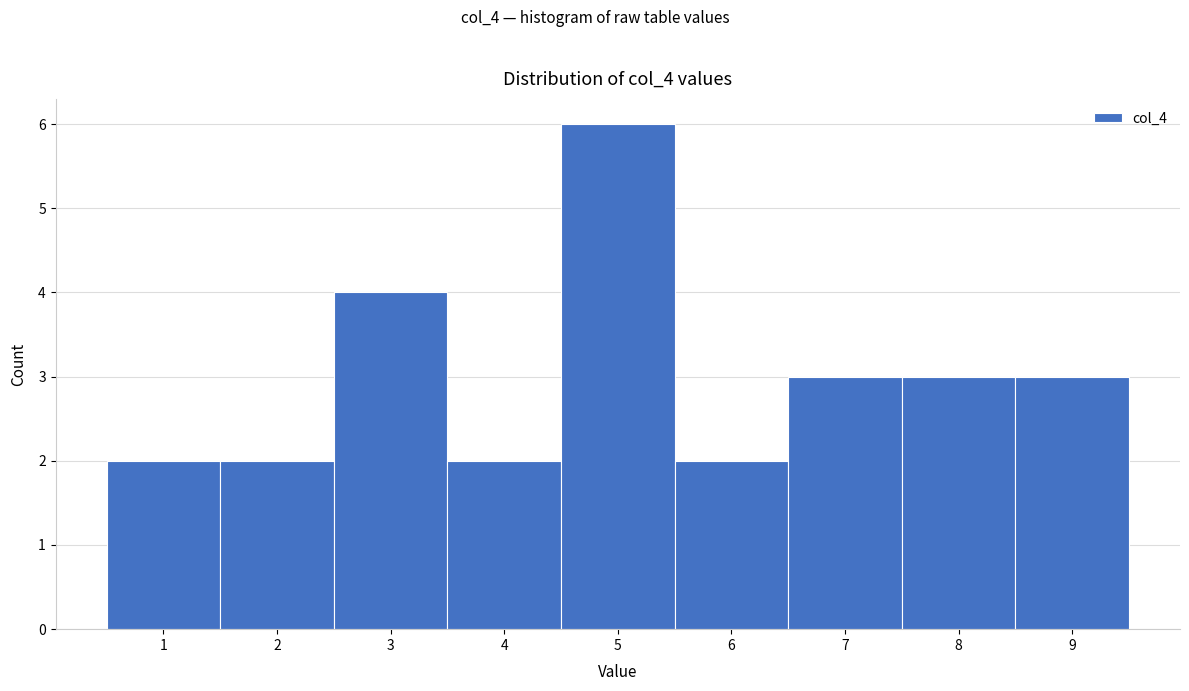

Reading left to right, list every bar in this chart as the range it spans on the x-axis followed by its height. The values are not printed on the chart, so give them approximately, as read against the axis.

0.5 to 1.5: 2
1.5 to 2.5: 2
2.5 to 3.5: 4
3.5 to 4.5: 2
4.5 to 5.5: 6
5.5 to 6.5: 2
6.5 to 7.5: 3
7.5 to 8.5: 3
8.5 to 9.5: 3